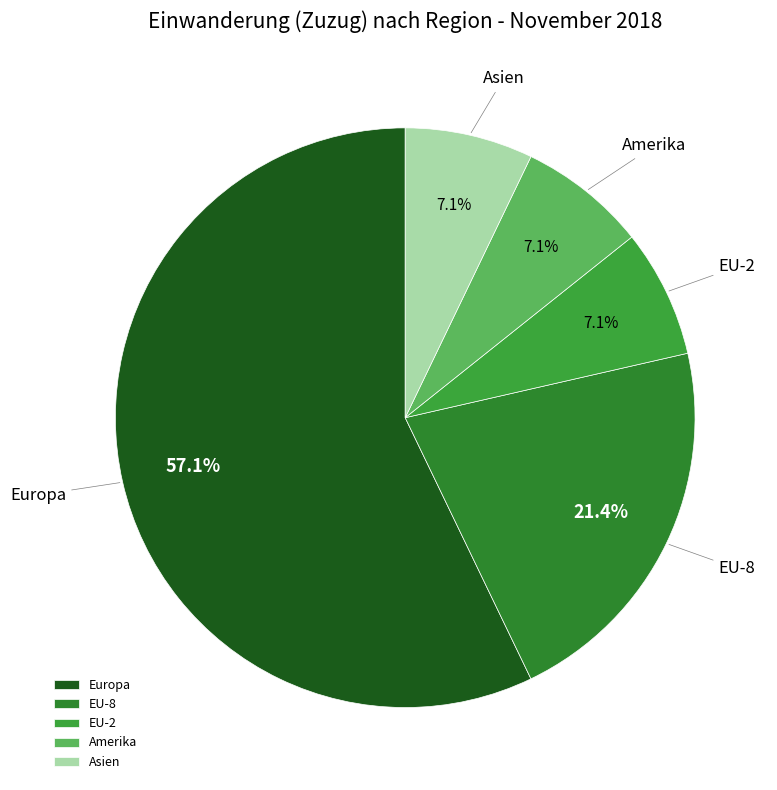

What is the ratio of the value at EU-2 to the value at EU-8?

0.3